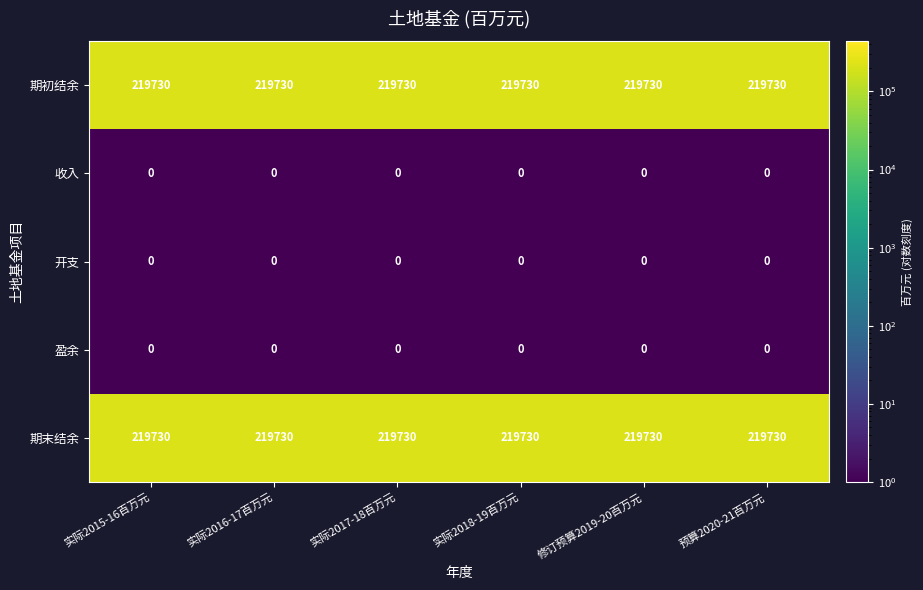

The 期初结余 series shows 45660 at 实际2018-19百万元. True or false?

False